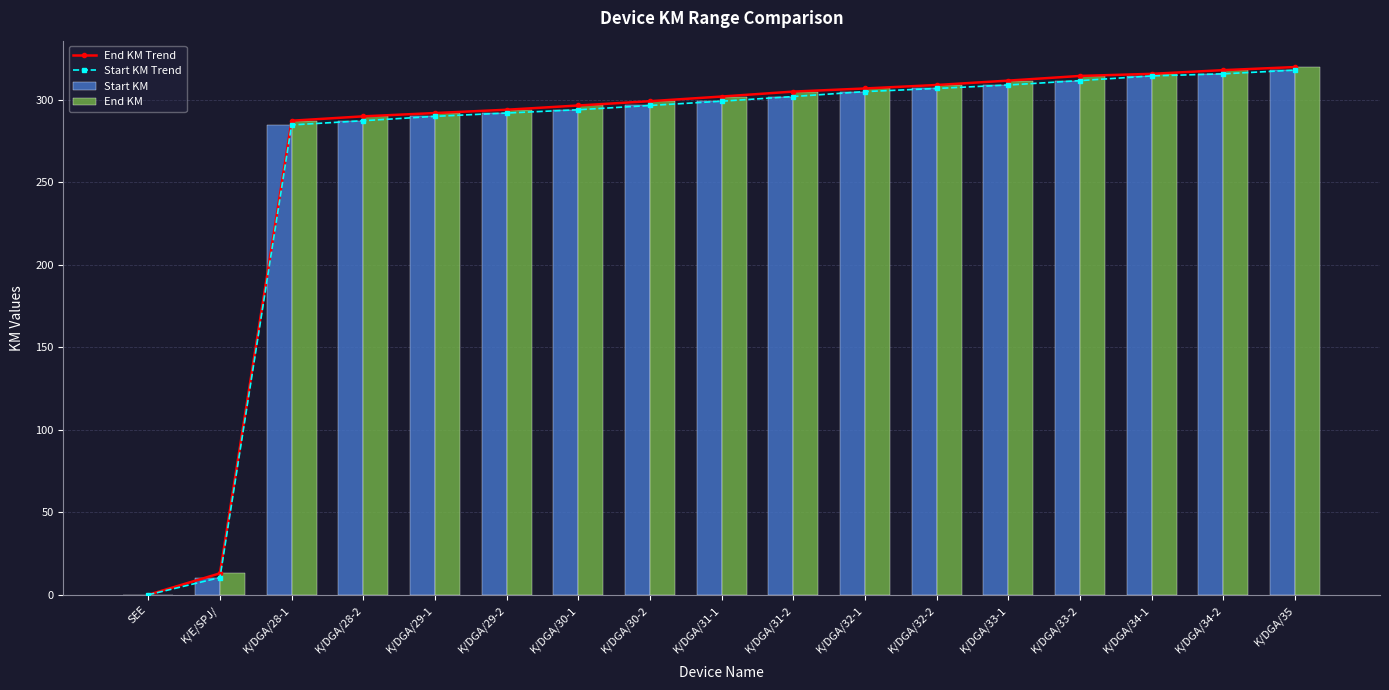

Rank the categories by Start KM Trend value from lowest to highest.

SEE, K/E/SPJ/, K/DGA/28-1, K/DGA/28-2, K/DGA/29-1, K/DGA/29-2, K/DGA/30-1, K/DGA/30-2, K/DGA/31-1, K/DGA/31-2, K/DGA/32-1, K/DGA/32-2, K/DGA/33-1, K/DGA/33-2, K/DGA/34-1, K/DGA/34-2, K/DGA/35